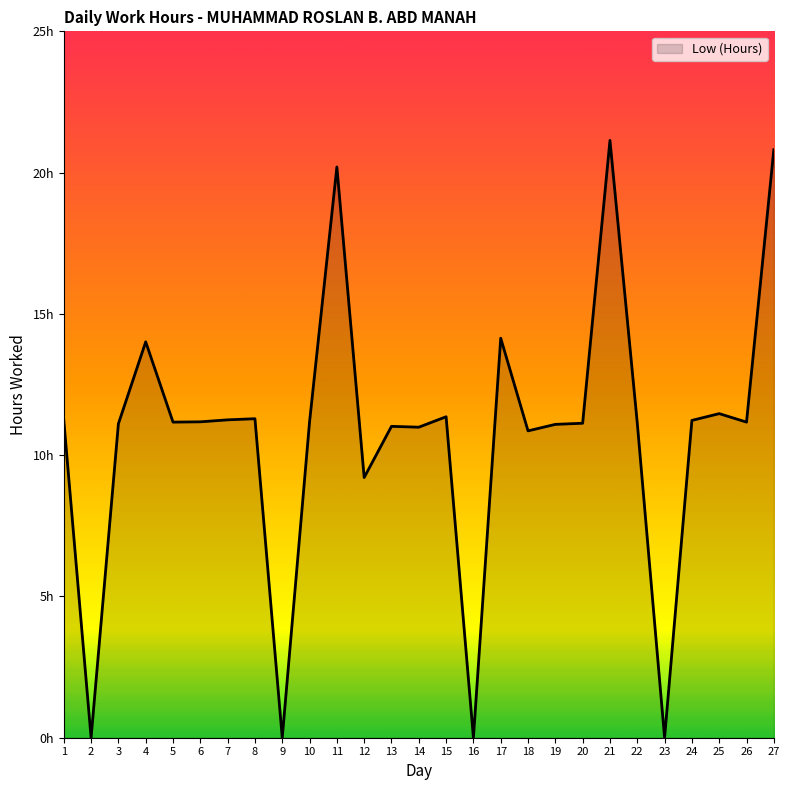

Does the chart display data point markers on the line(s)?

No